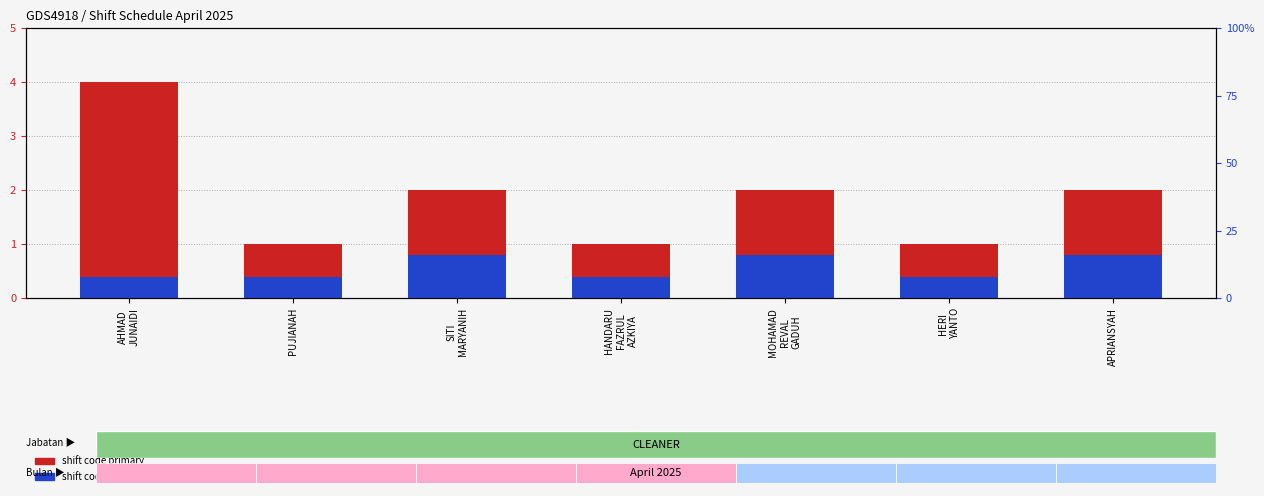

Reading left to right, what are all the values shown in this chart?

shift code primary: AHMAD
JUNAIDI=4.0	PUJIANAH=1.0	SITI
MARYANIH=2.0	HANDARU
FAZRUL
AZKIYA=1.0	MOHAMAD
REVAL
GADUH=2.0	HERI
YANTO=1.0	APRIANSYAH=2.0
shift code secondary: AHMAD
JUNAIDI=0.4	PUJIANAH=0.4	SITI
MARYANIH=0.8	HANDARU
FAZRUL
AZKIYA=0.4	MOHAMAD
REVAL
GADUH=0.8	HERI
YANTO=0.4	APRIANSYAH=0.8